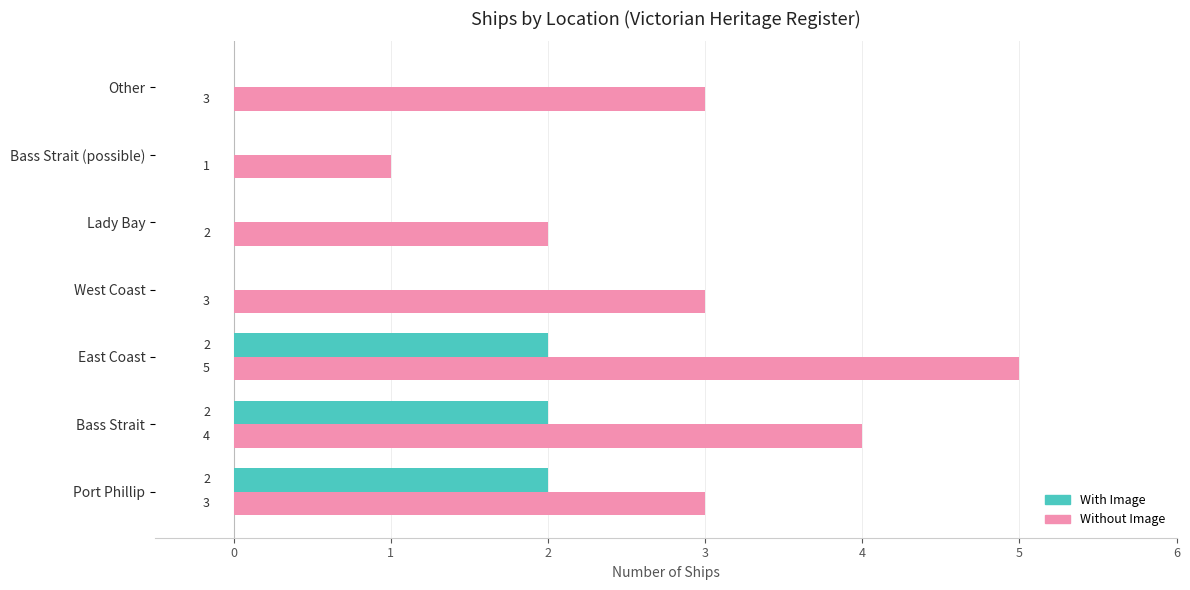

At which category is the sum across all series the highest?

East Coast